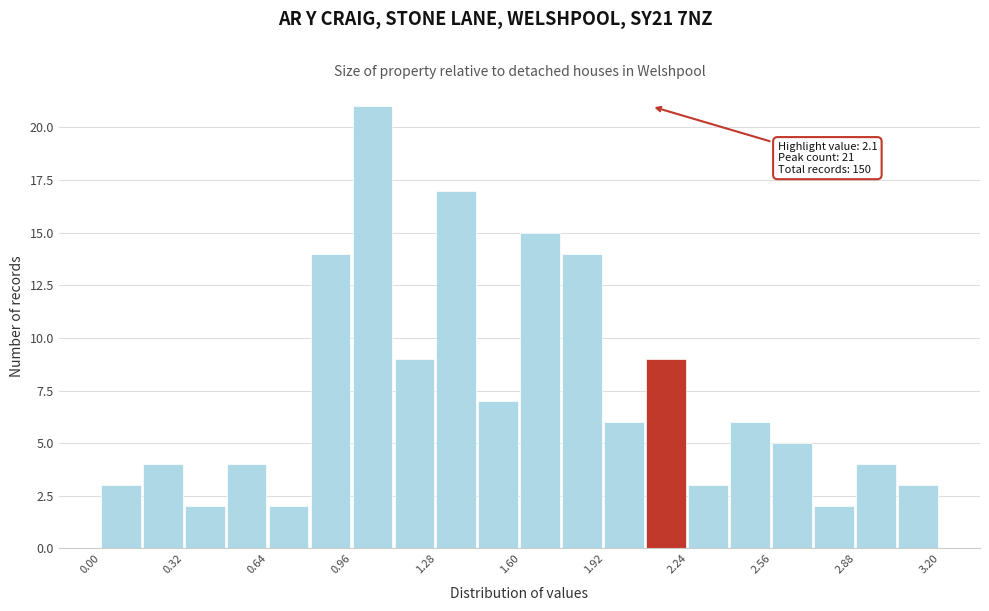

Read against the x-axis, roughly where is the centre of the tallest bar?

1.05